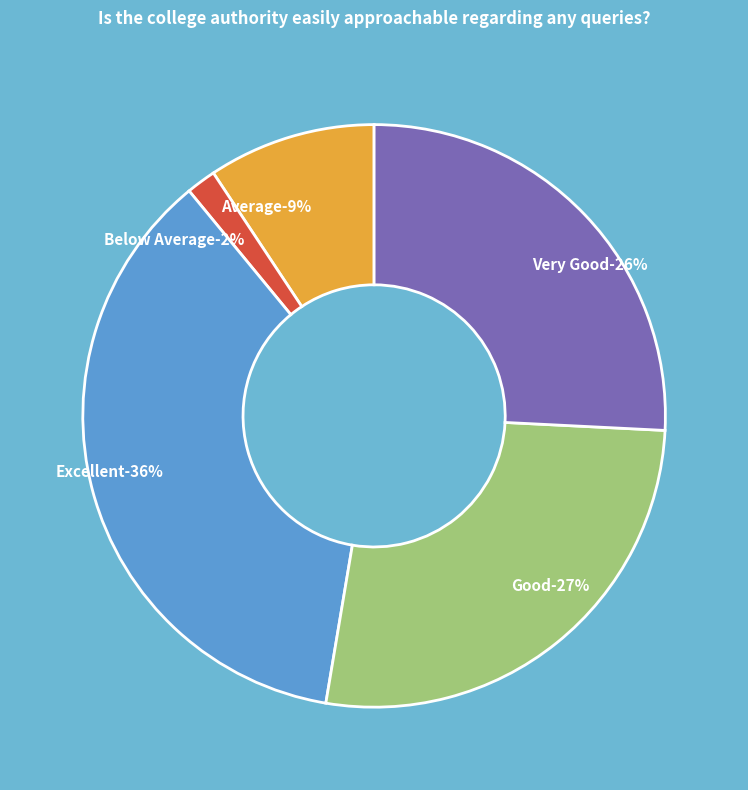

Between Average and Good, which is larger?

Good